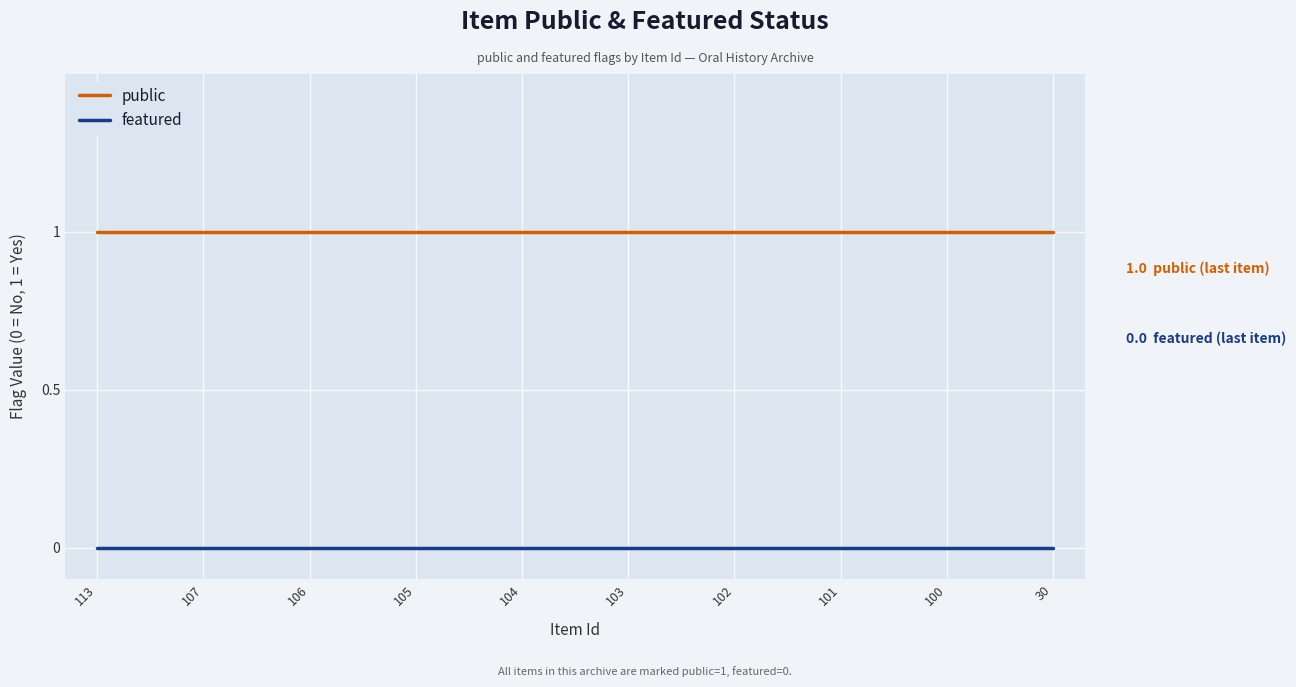

The featured series shows 0 at 106. True or false?

True